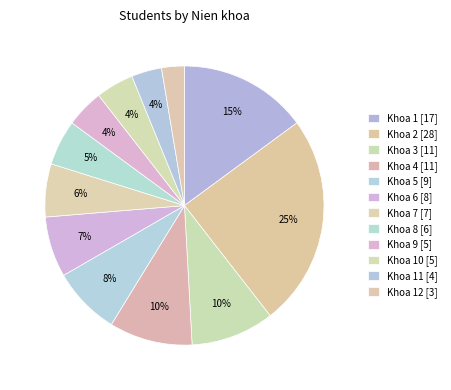

Does any single category account for the majority?

No